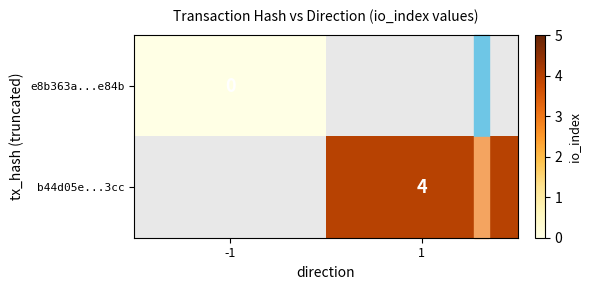

The b44d05e...3cc series shows 4 at 1. True or false?

True